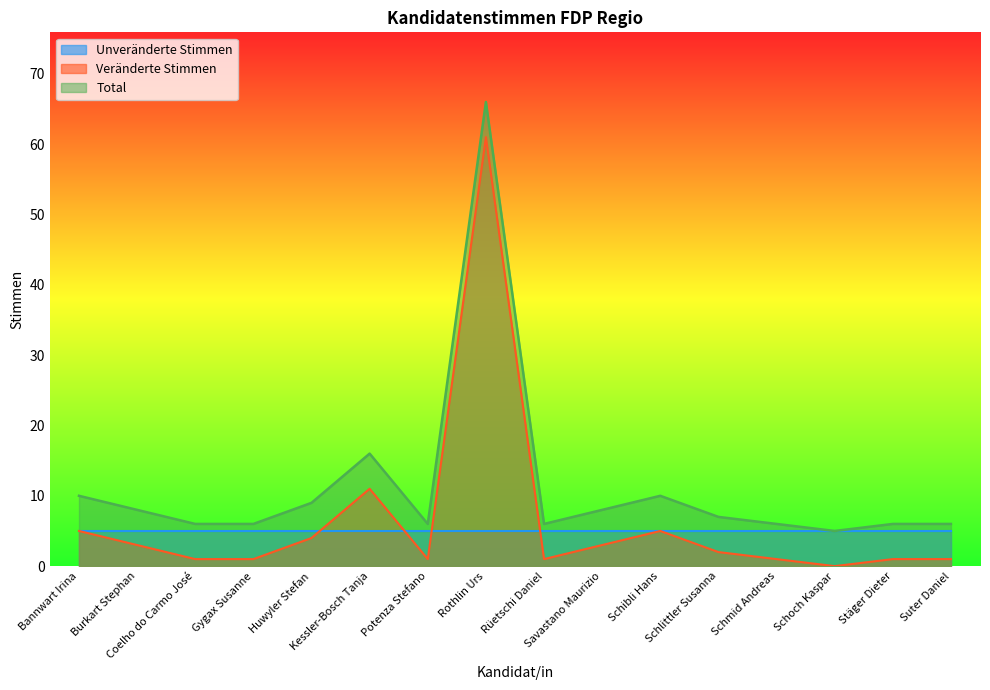

What is the label of the 1st point from the left?

Bannwart Irina